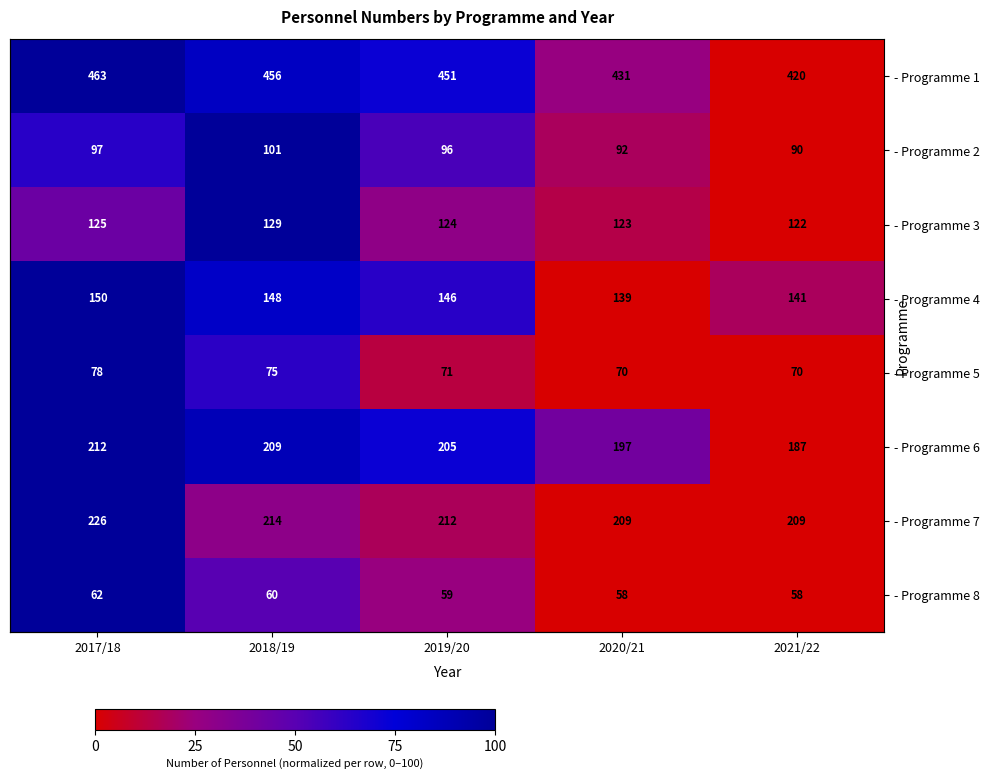

Which series has the widest spread of values?

- Programme 1